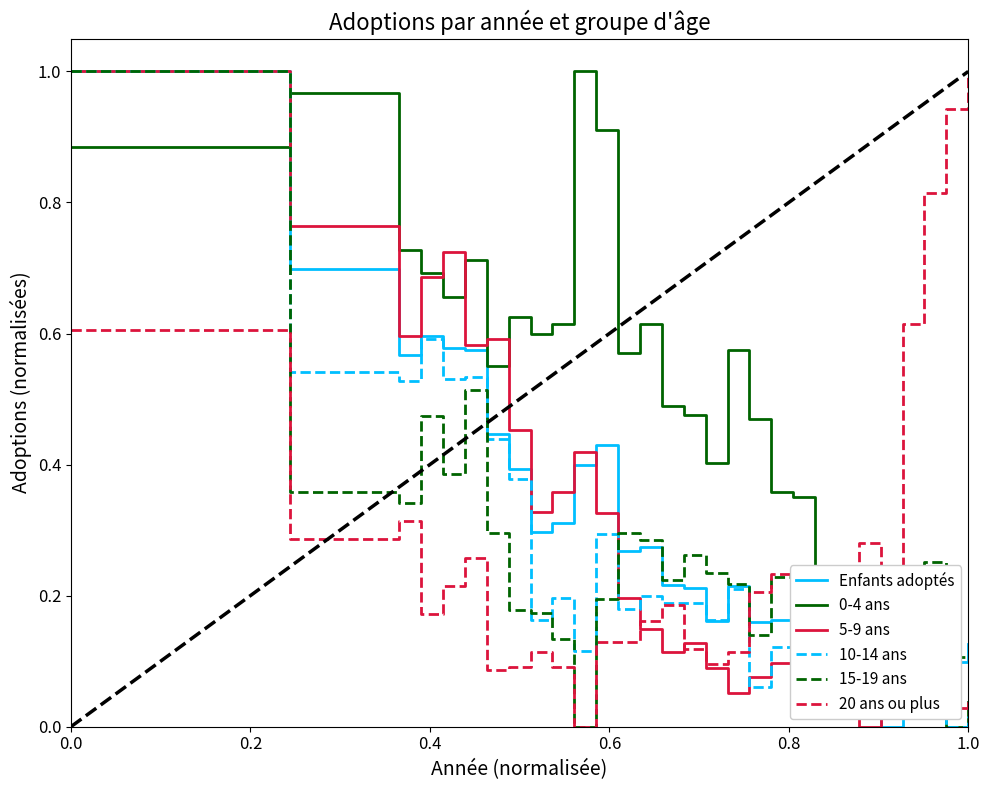

How many times do Enfants adoptés and 20 ans ou plus cross each other?

1